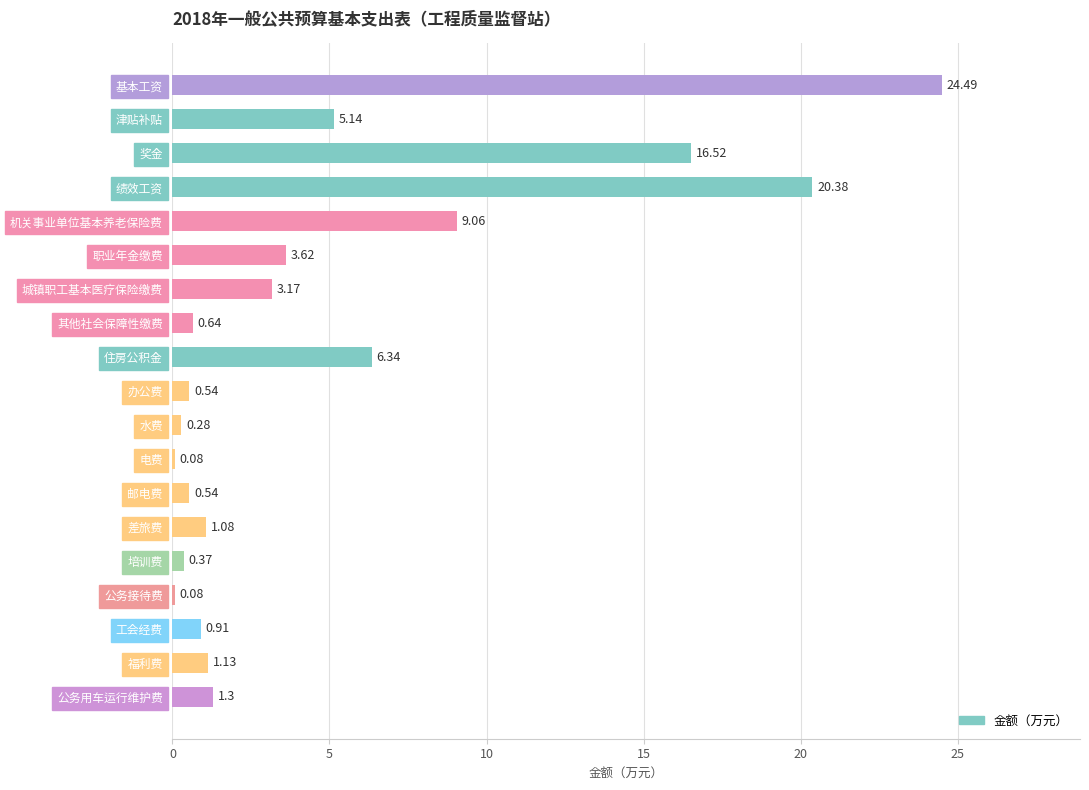

Which has a higher value, 绩效工资 or 差旅费?

绩效工资